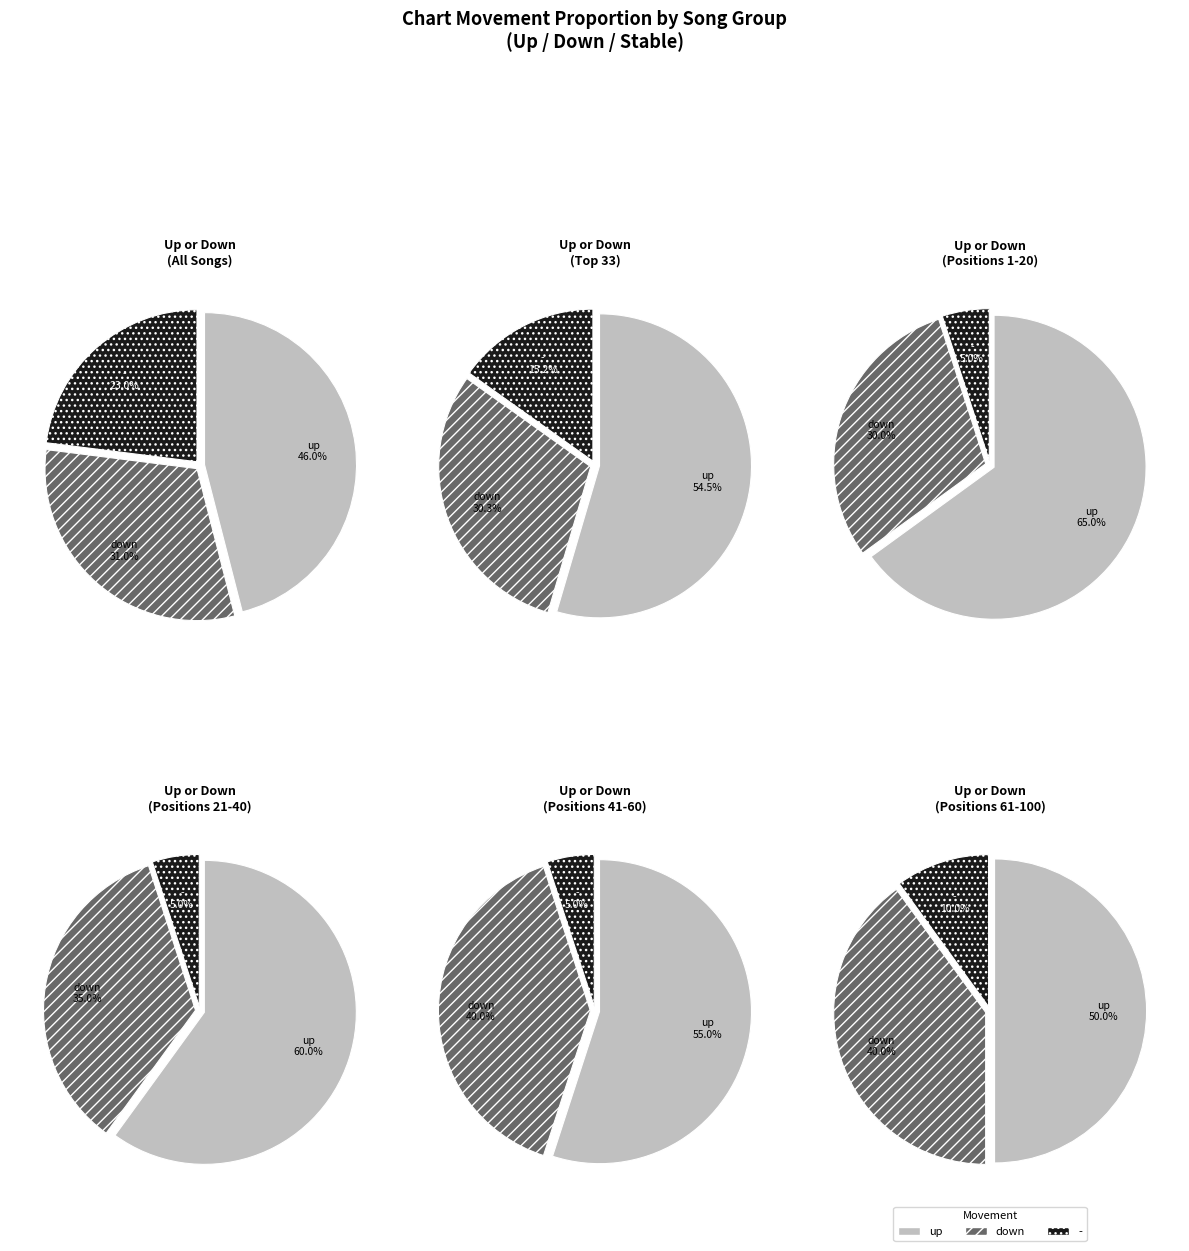

What percentage do - and down together represent?

54.0%